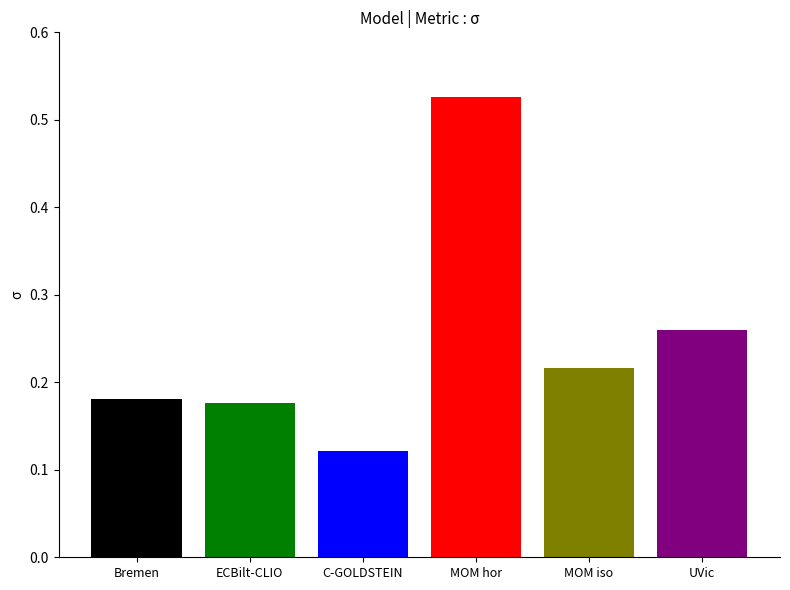

Are the bars horizontal?

No